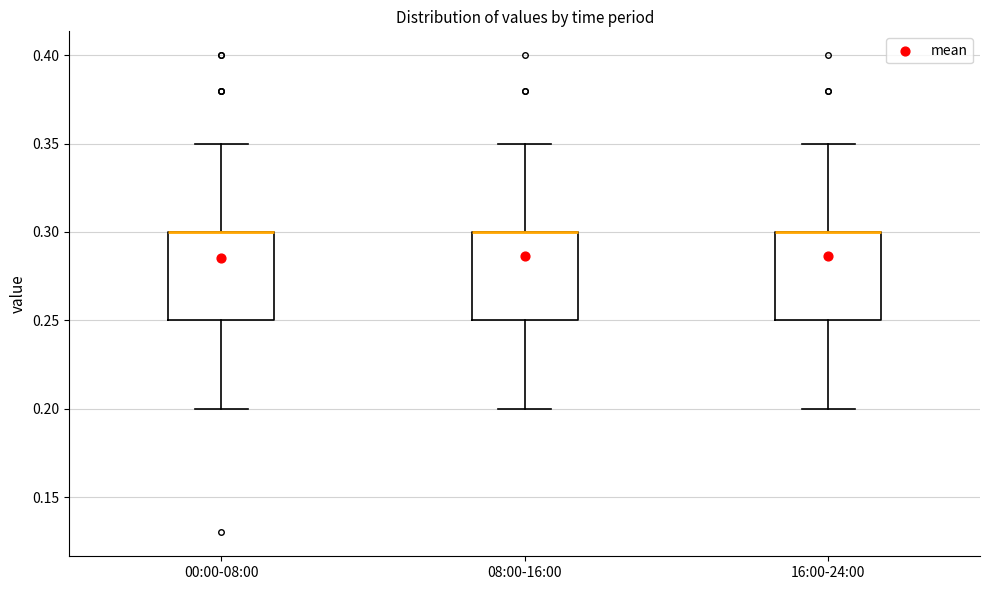

Reading left to right, read every box against the y-axis: the position of its median line, the range the box covers, and the ends of its whiskers. The values are not printed on the chart, so give them approximately, as read against the axis.

00:00-08:00: median 0.30 (drawn on the box's upper edge), box 0.25 to 0.30, whiskers 0.20 to 0.35
08:00-16:00: median 0.30 (drawn on the box's upper edge), box 0.25 to 0.30, whiskers 0.20 to 0.35
16:00-24:00: median 0.30 (drawn on the box's upper edge), box 0.25 to 0.30, whiskers 0.20 to 0.35